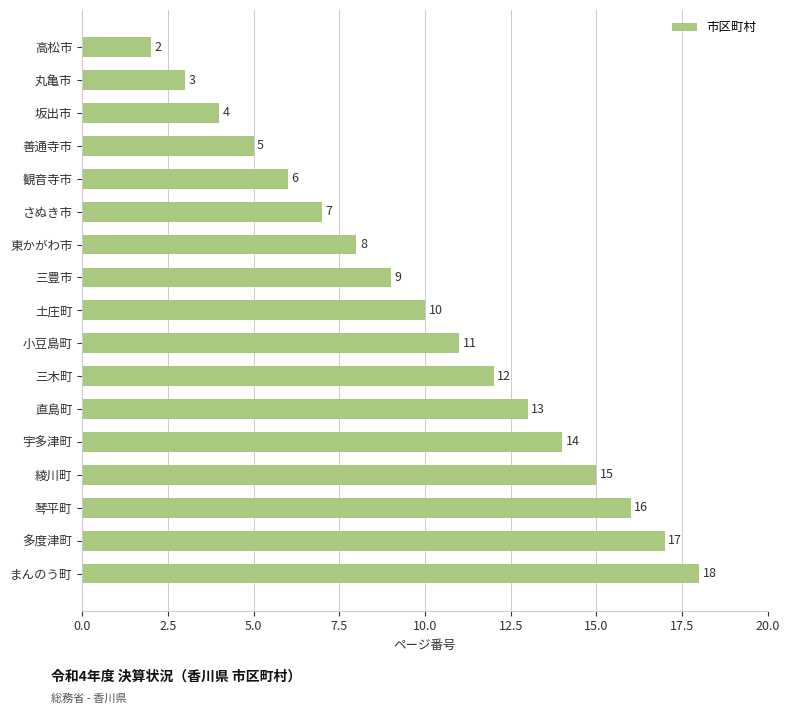

What is the change in value from 琴平町 to 三豊市?

-7